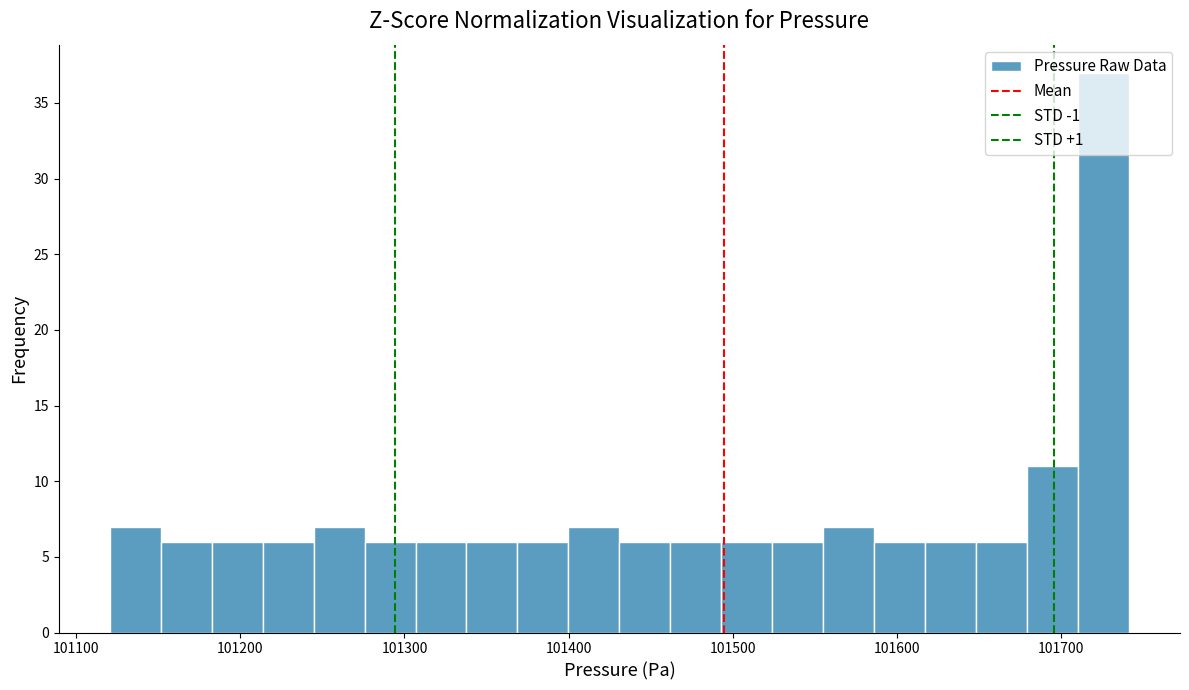

Read against the x-axis, roughly where is the centre of the tallest bar?

101730